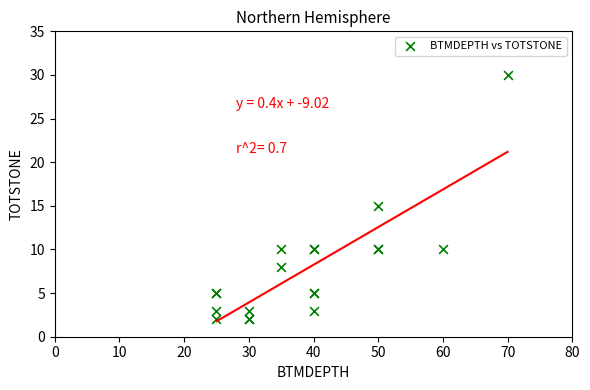

What Y value in the scatter plot is closest to 16?

15